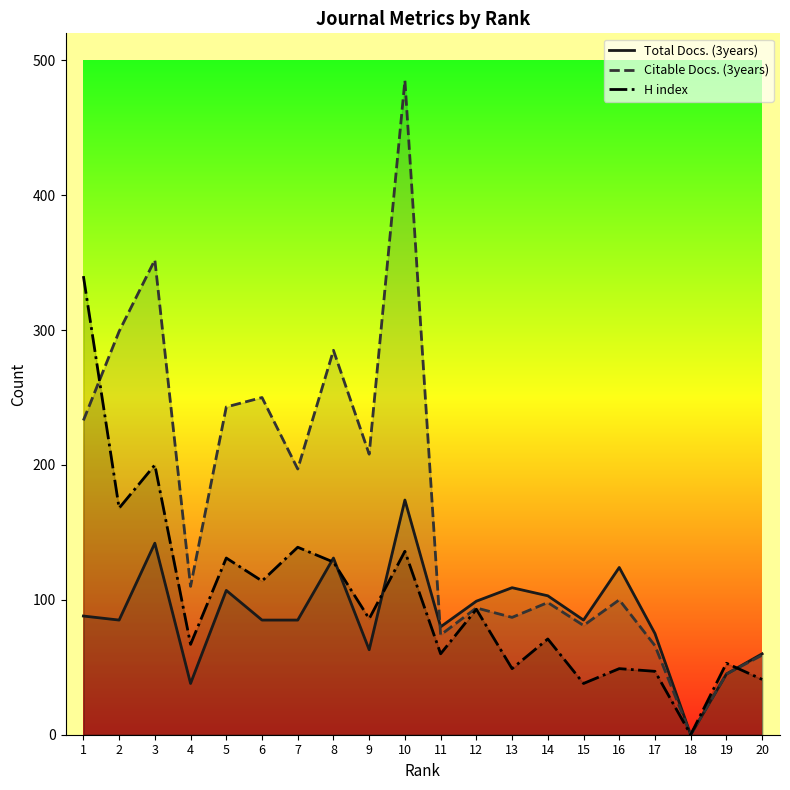

What is the difference between the H index values at 11 and 7?

79